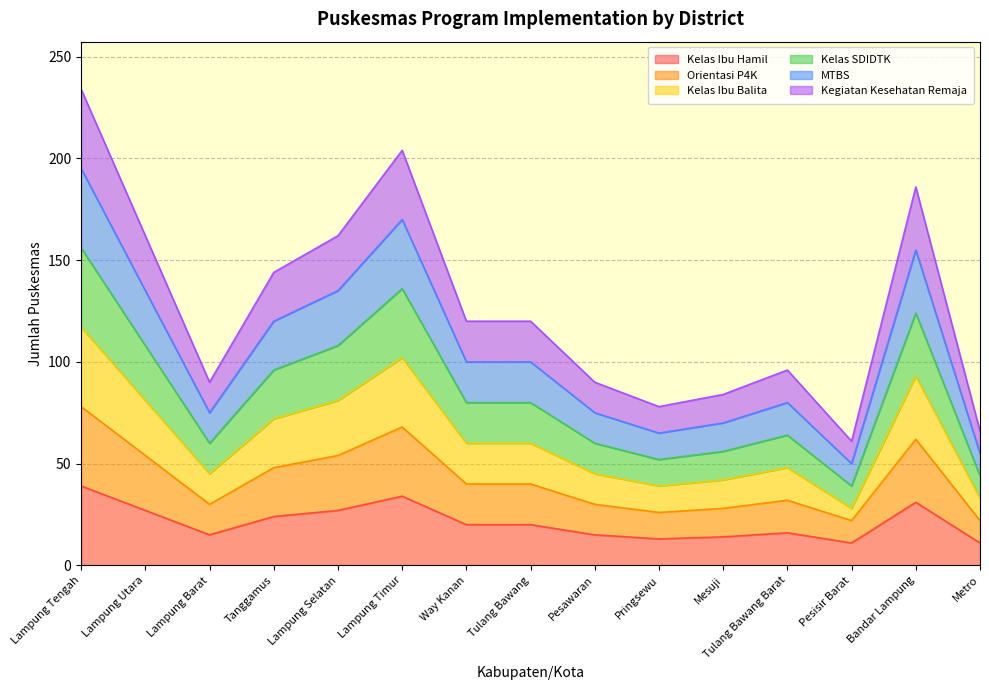

At which category is the sum across all series the highest?

Lampung Tengah